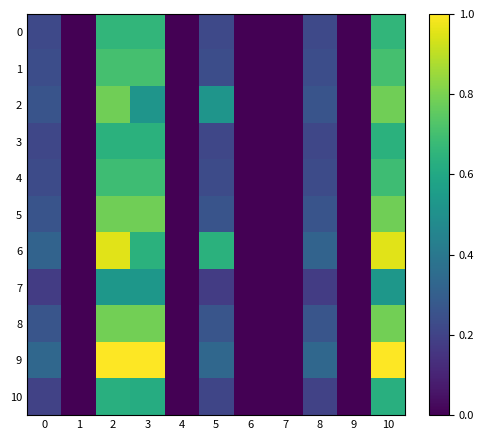

Which has a higher value, 9 or 7?

9